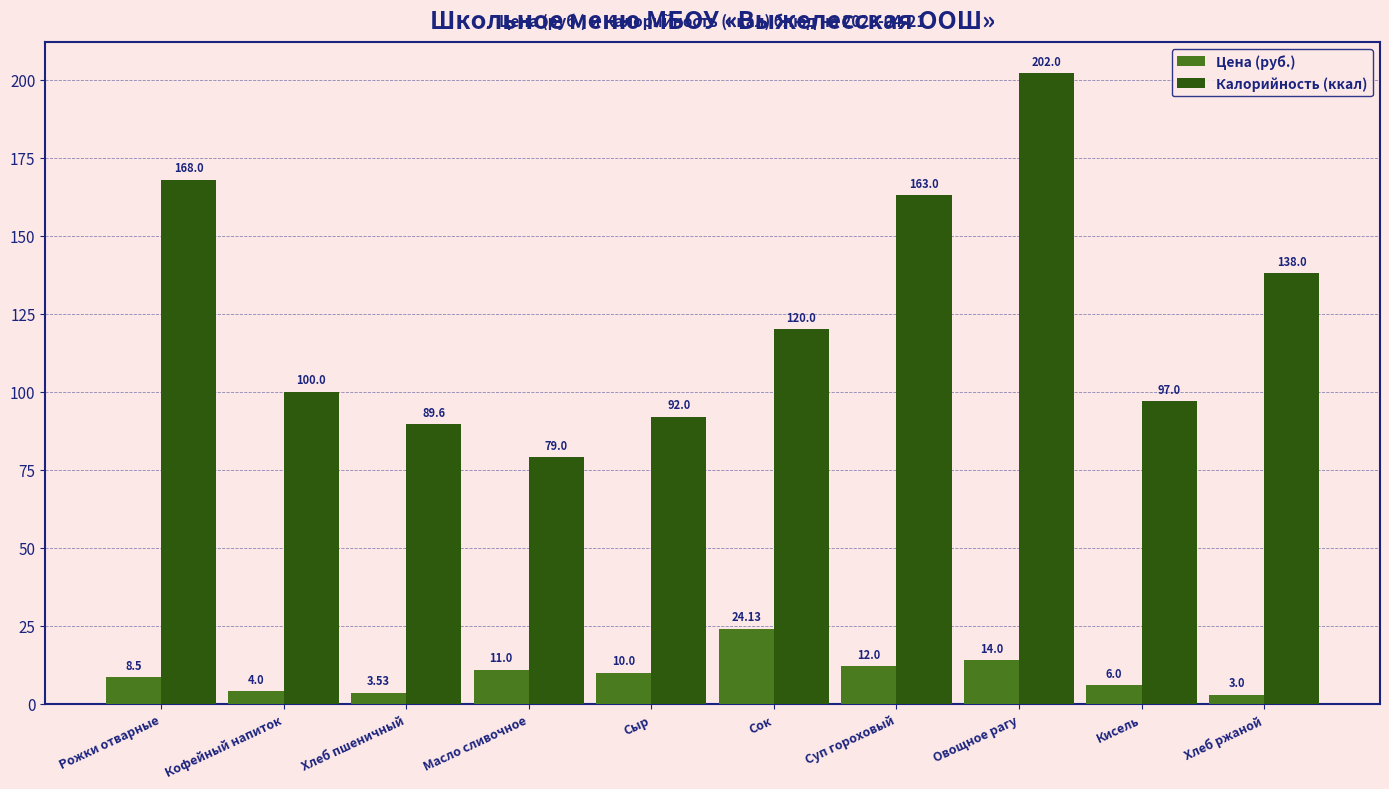

Rank the series by their maximum value, from highest to lowest.

Калорийность (ккал), Цена (руб.)